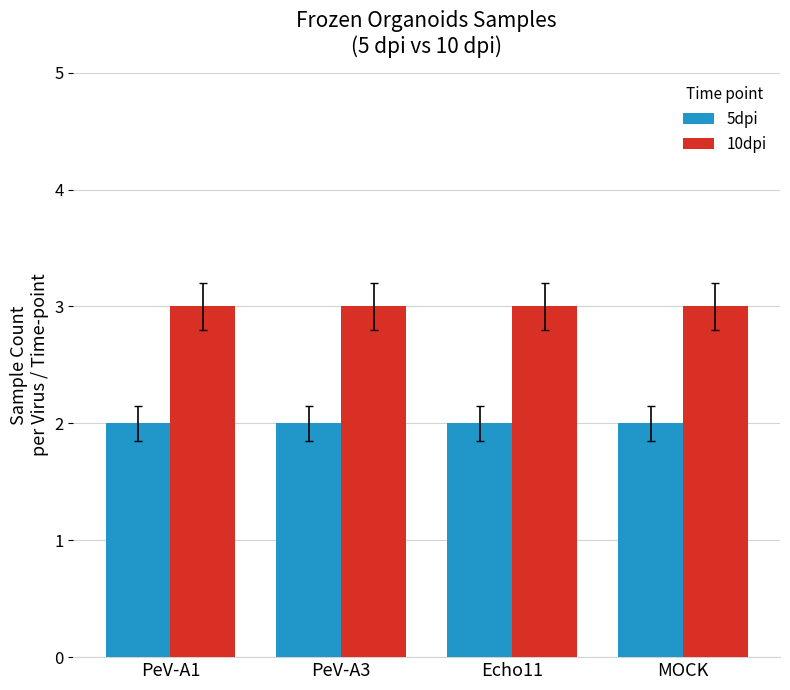

Rank the series by their maximum value, from highest to lowest.

10dpi, 5dpi